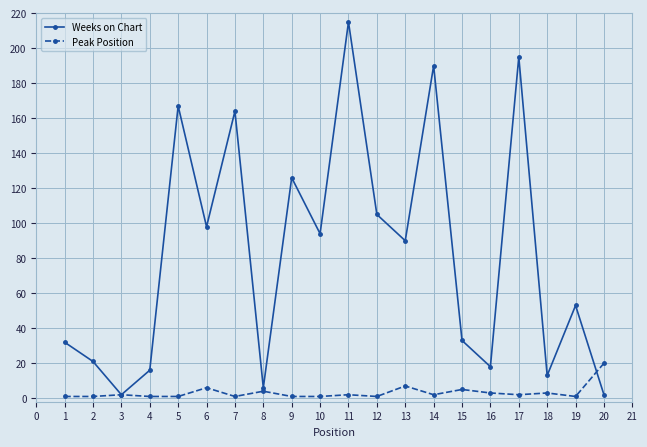

Is it true that Weeks on Chart equals 195 at 17?

True